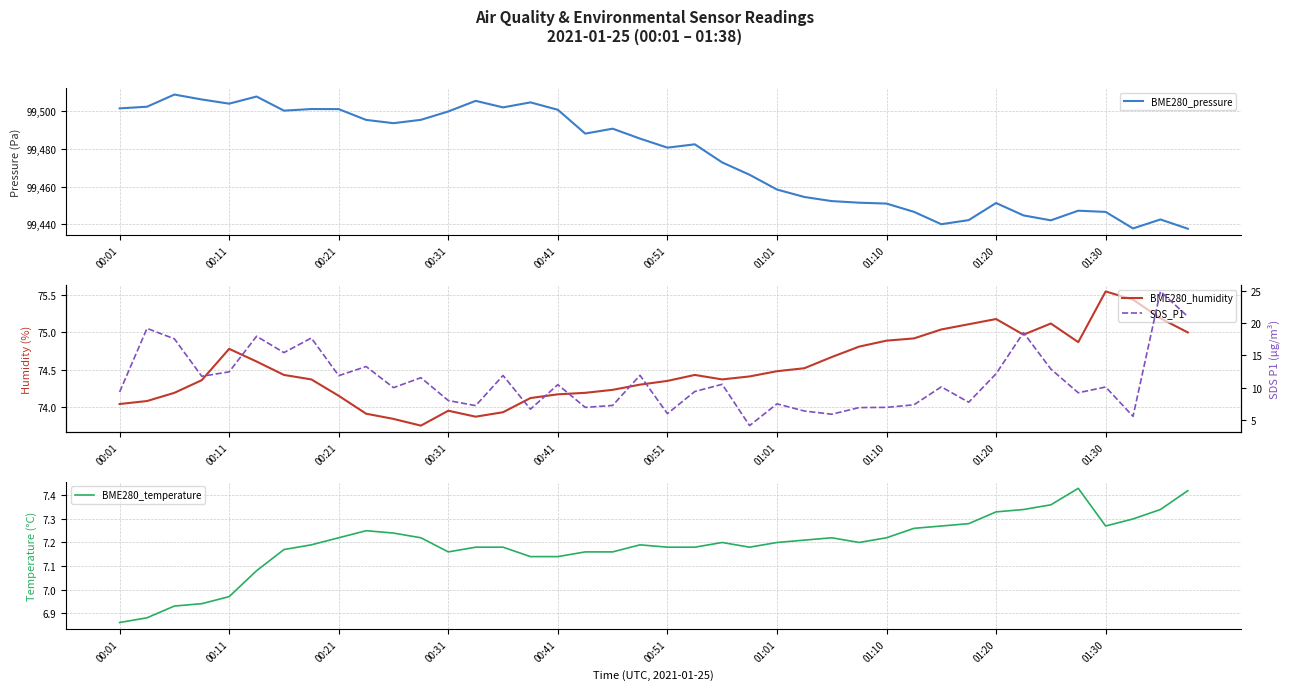

What is the maximum value for BME280_pressure?

99508.9